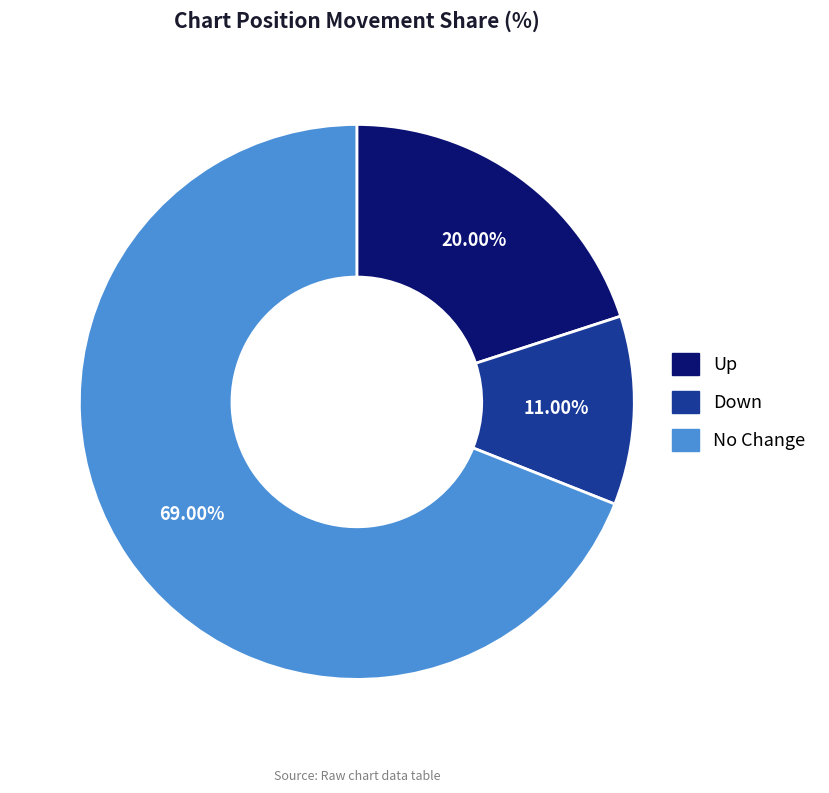

How many segments does this pie chart have?

3